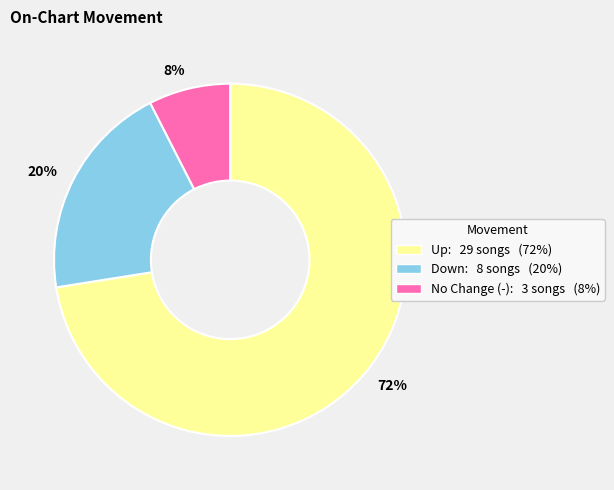

To the nearest percent, what portion does Up: 29 songs (72%) represent?

72%